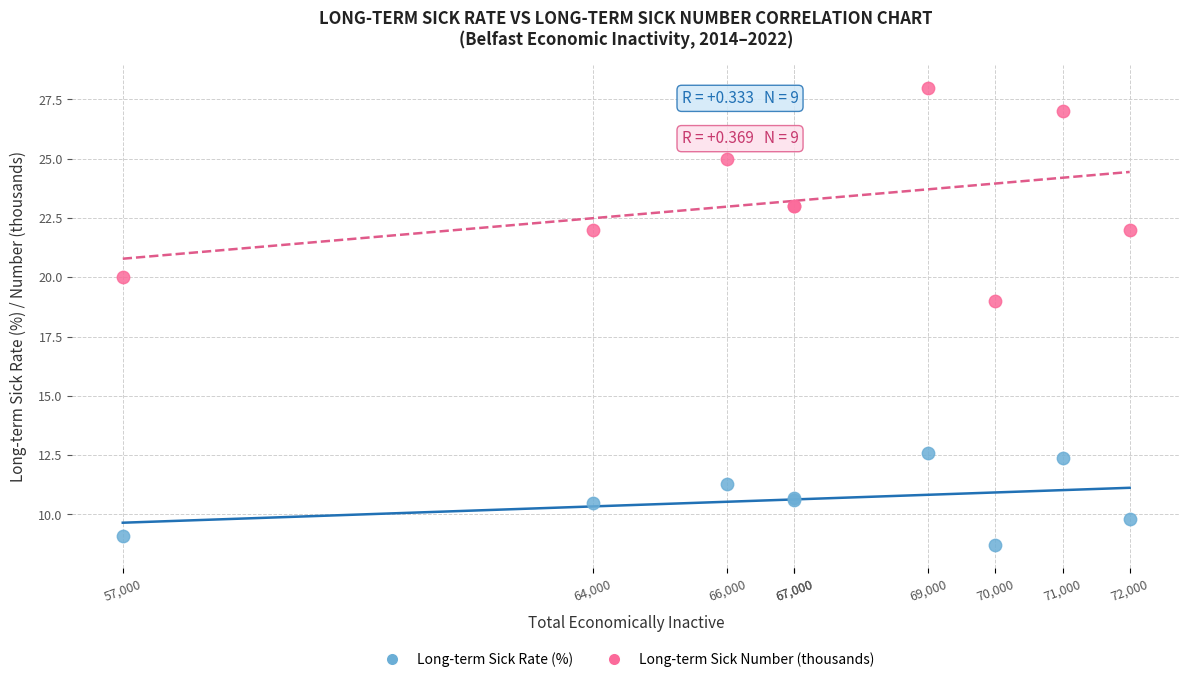

Which series contains the highest Y value?

Long-term Sick Number (thousands)